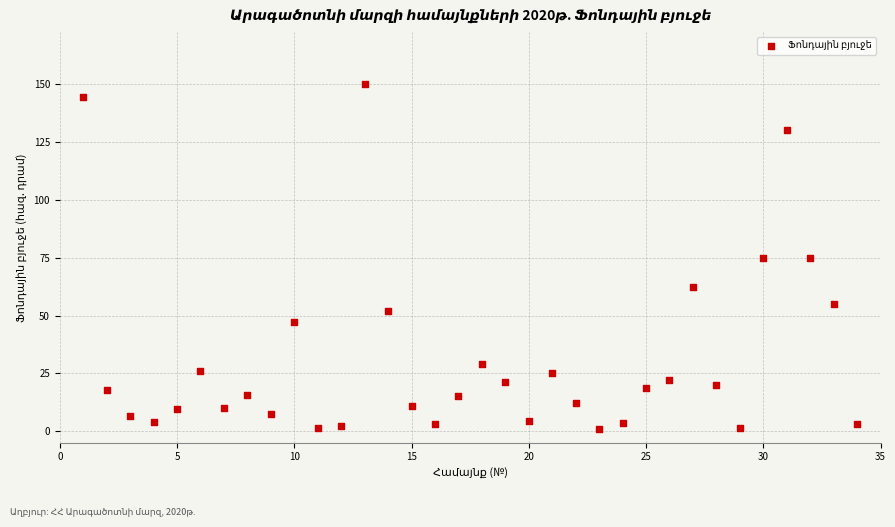

What is the range of X values (max minus min)?

33.0